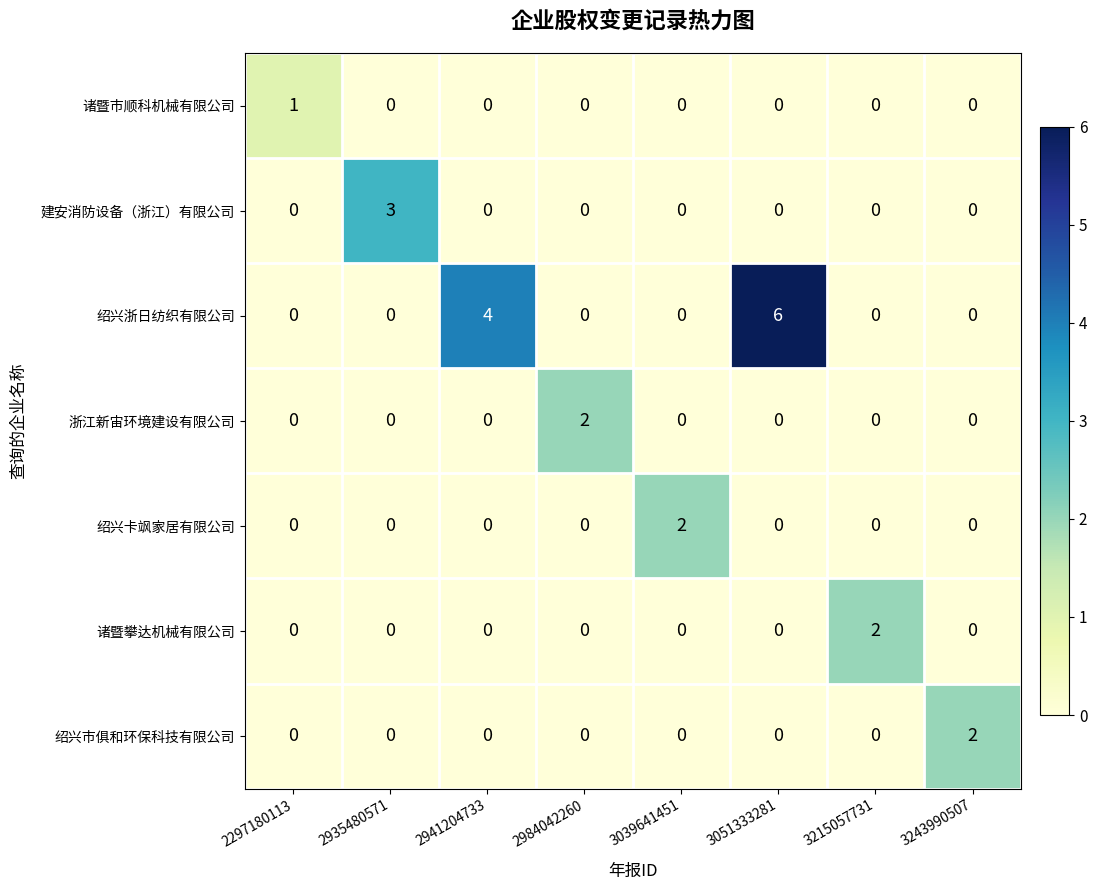

What is the greatest value displayed?

6